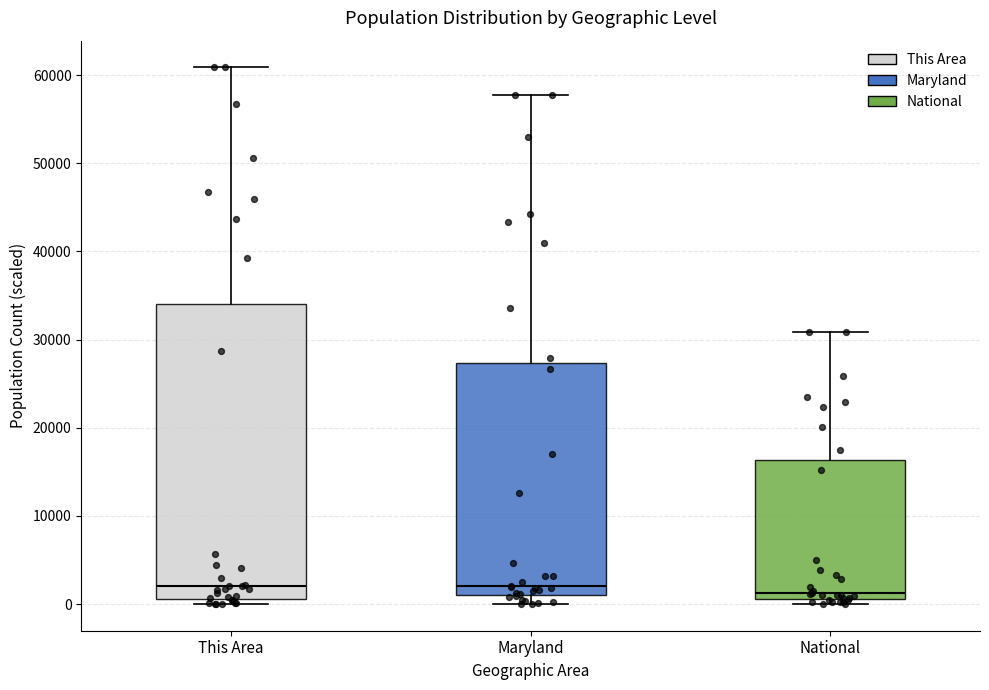

Where is the lower edge of the box for National on the y-axis? The values are not printed on the chart, so give them approximately, as read against the axis.

1000